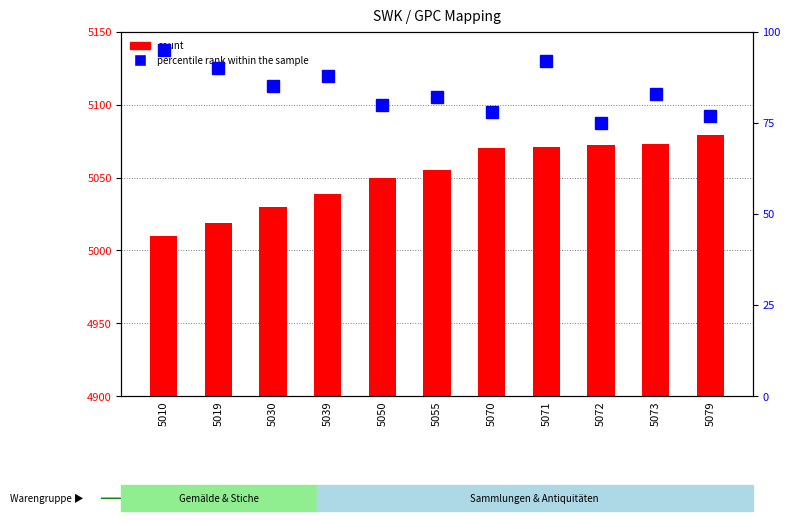

At which category is the sum across all series the highest?

5071